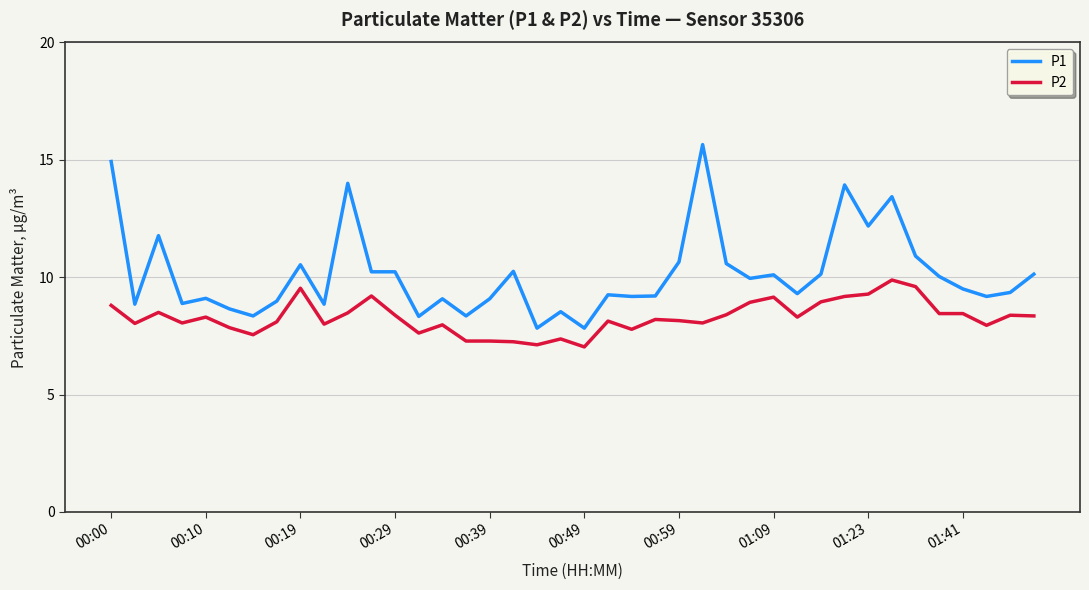

How many series are shown in this chart?

2